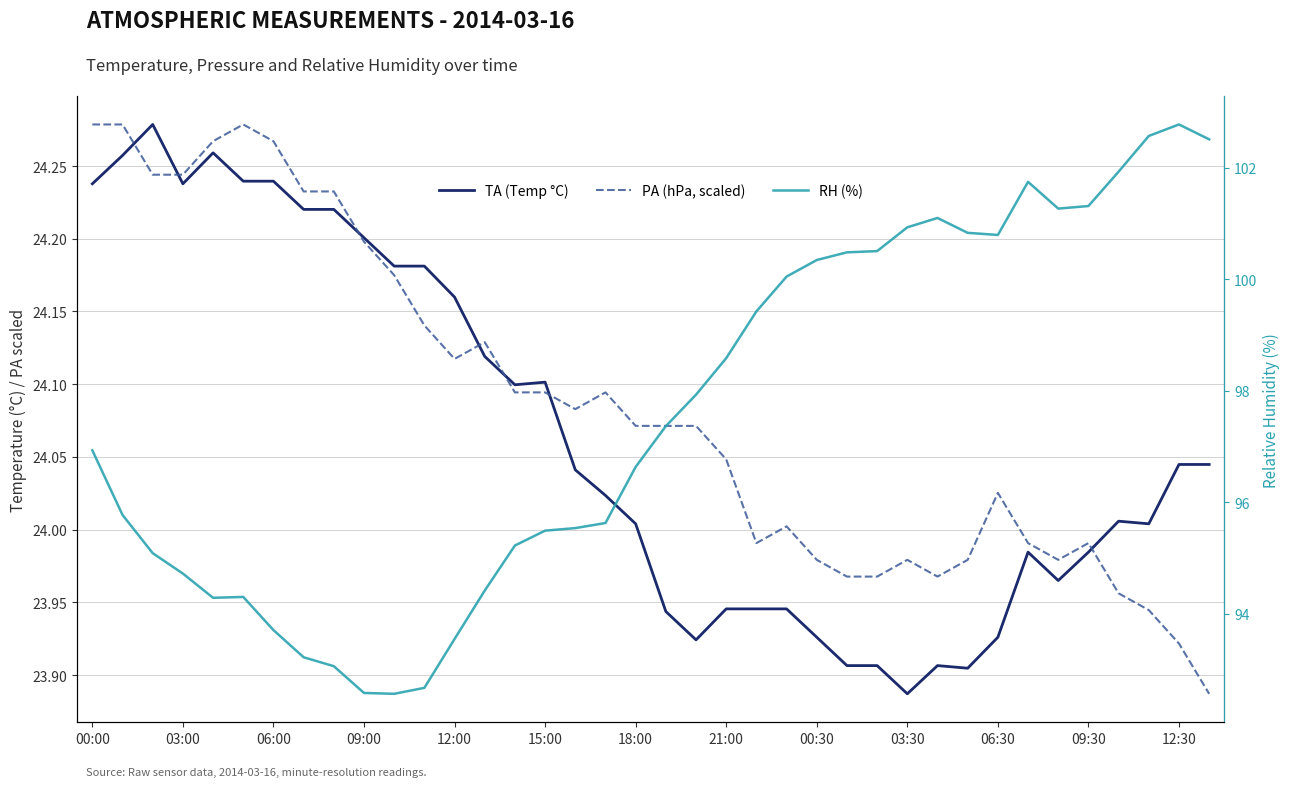

What is the difference between the PA (hPa, scaled) values at 00:30 and 13?

0.1